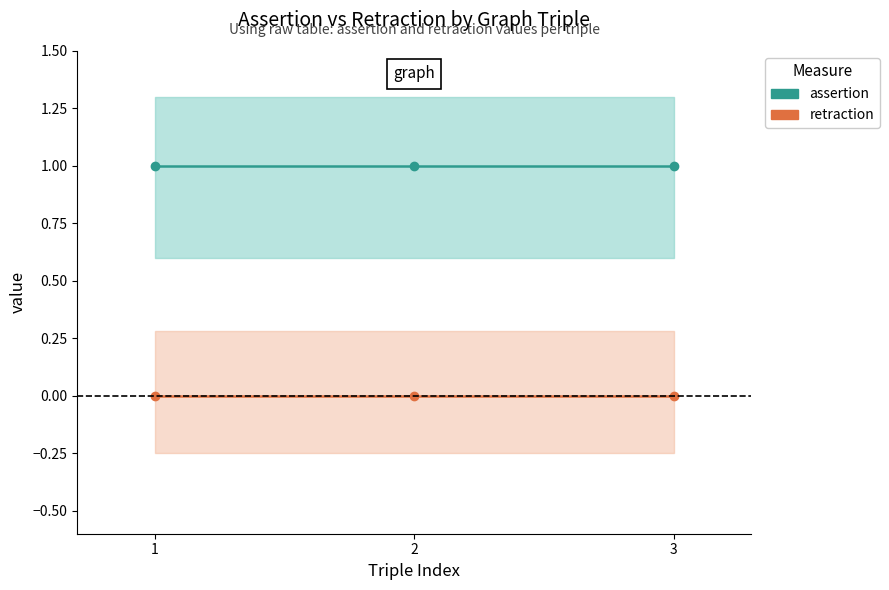

Which has a higher value, 1 or 2?

1